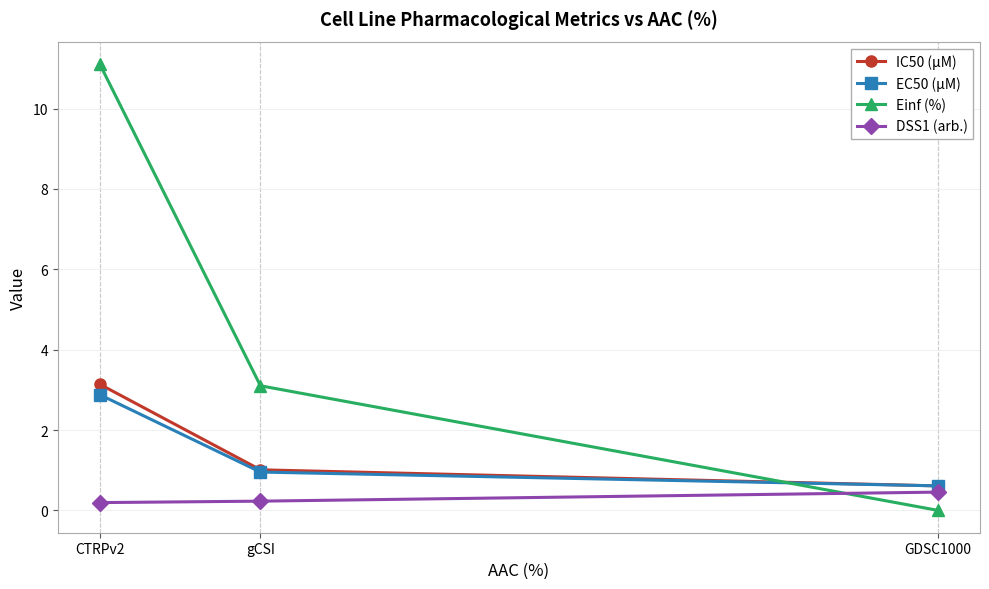

List the labels in order of Einf (%) value, smallest first.

GDSC1000, gCSI, CTRPv2